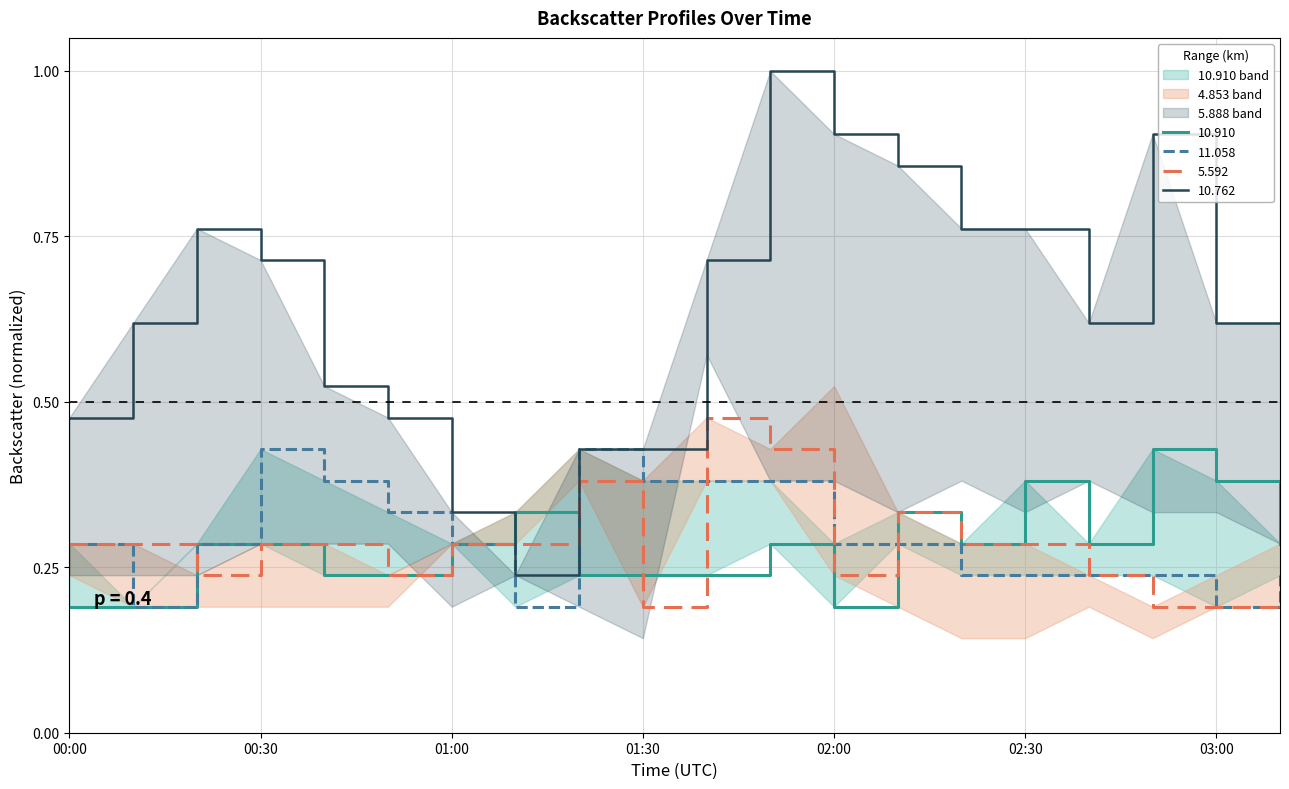

At which category does 11.058 reach its first local peak?

00:30